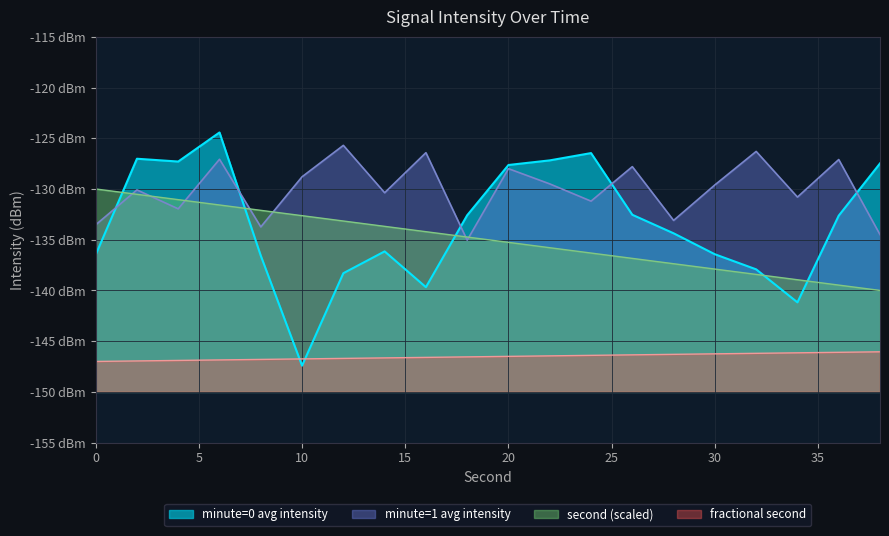

What is the sum of all minute=0 avg intensity values?

-2669.8